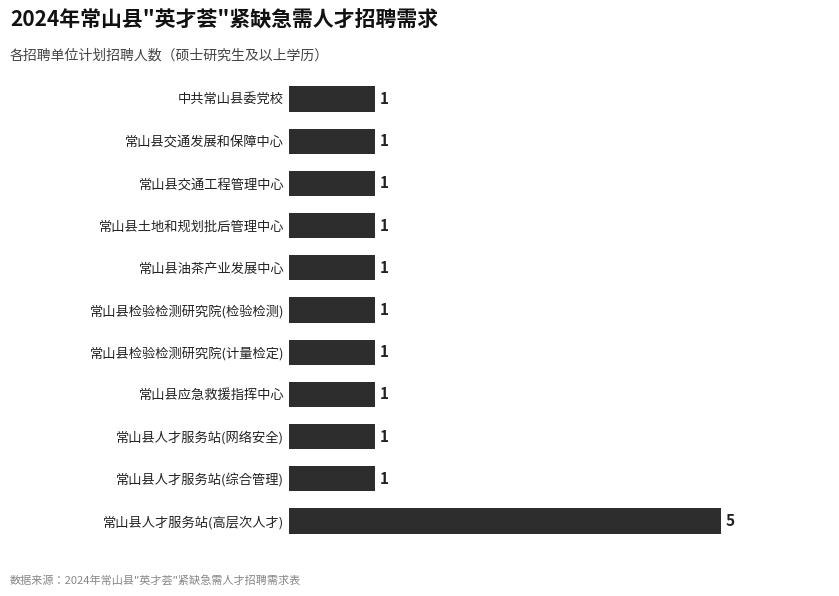

Count the number of data series in this chart.

1